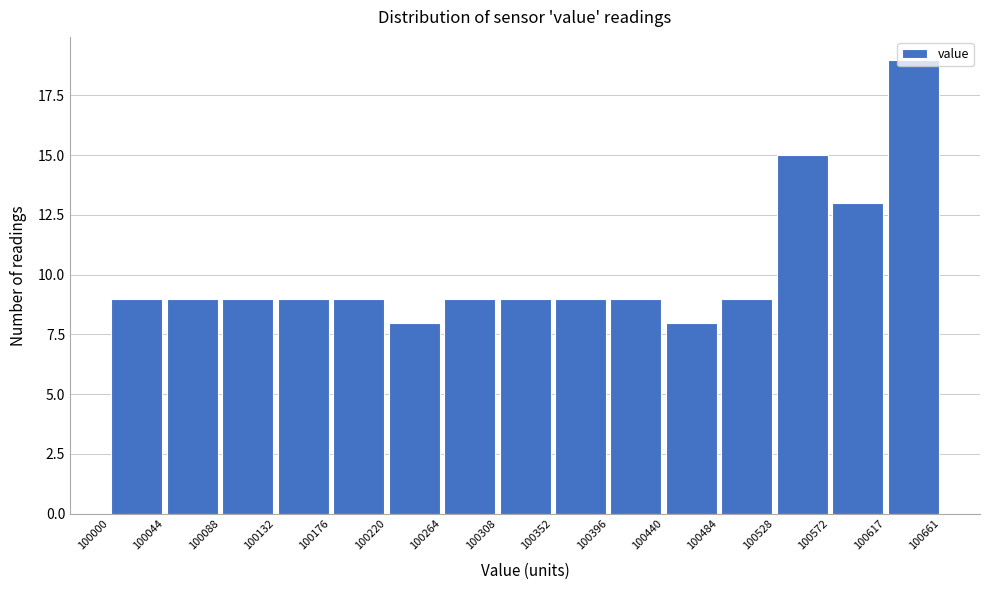

How tall is the bar that spans 100044 to 100088 on the x-axis? The values are not printed on the chart, so give them approximately, as read against the axis.

9